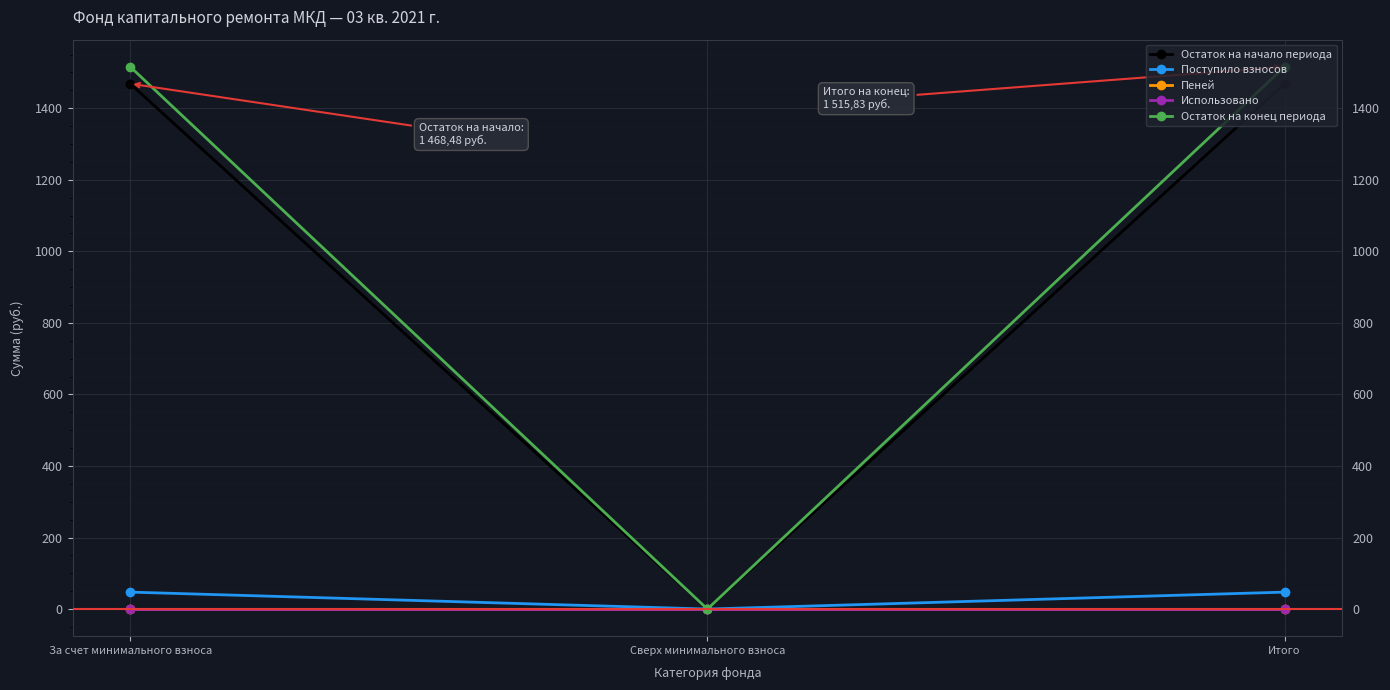

What is the label of the 3rd point from the left?

Итого